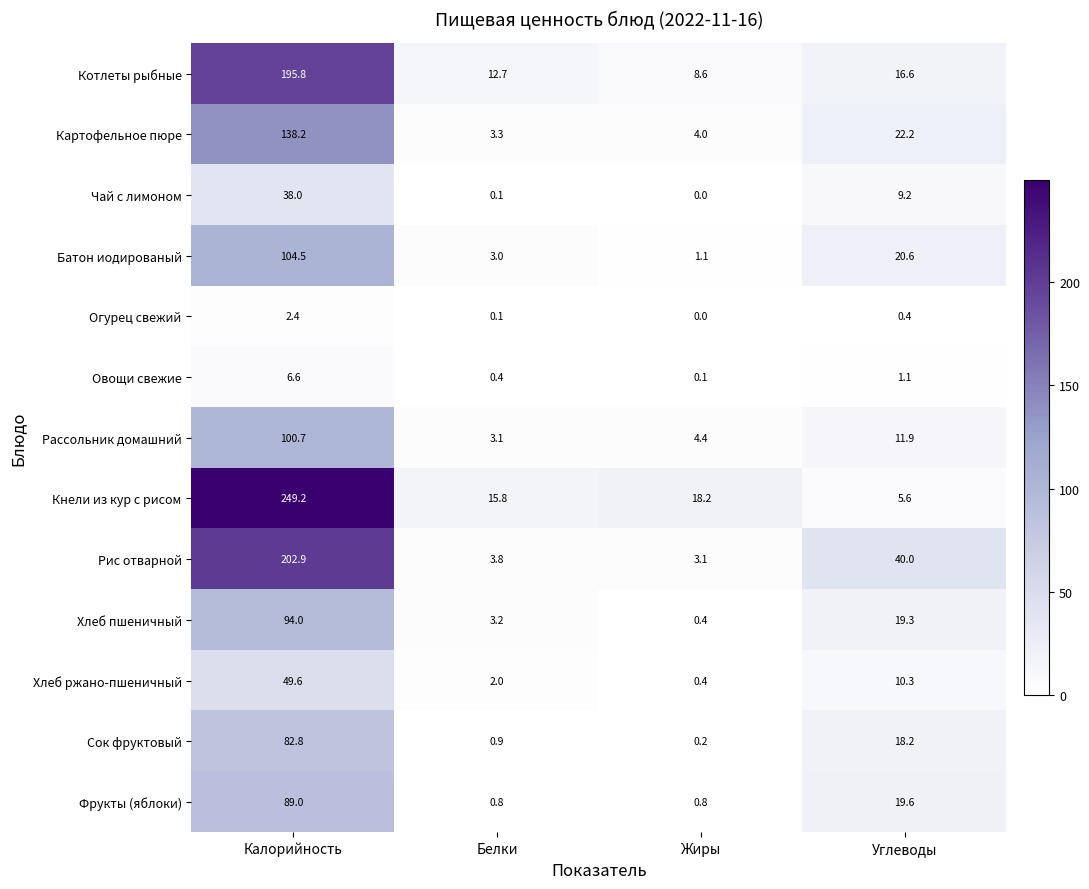

The value of Огурец свежий at Углеводы is 0.4. True or false?

True